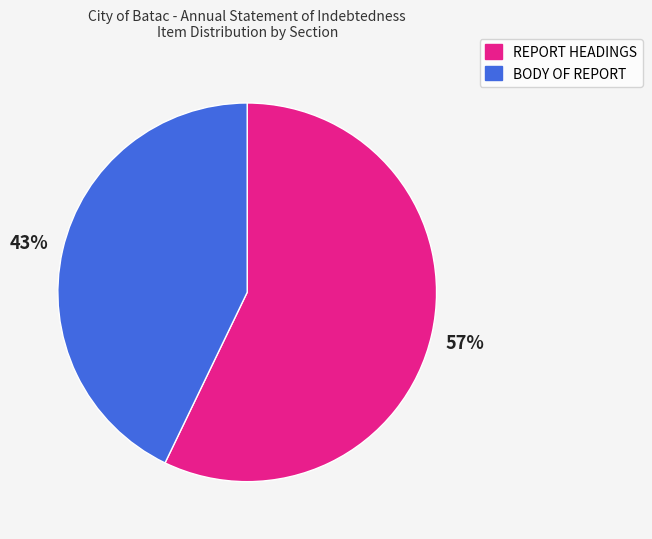

Is there a majority slice in this chart?

Yes